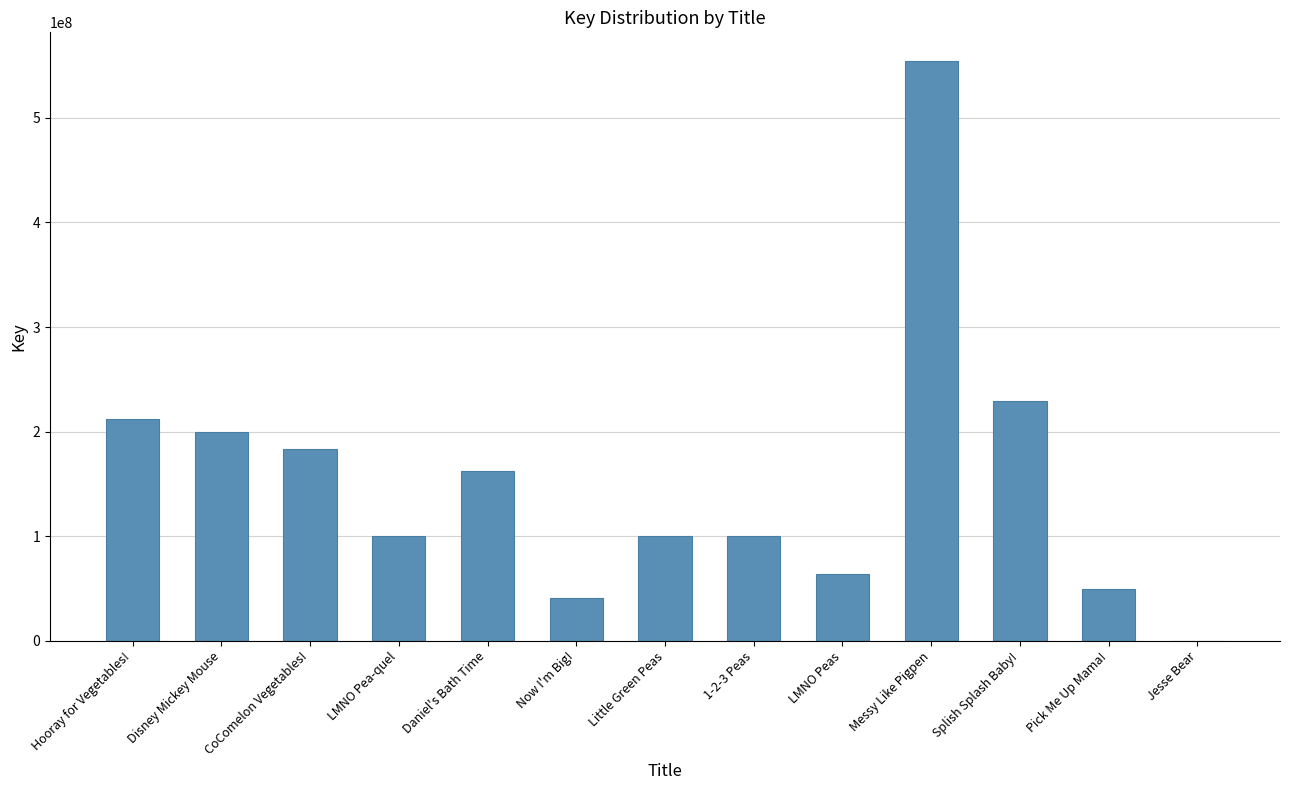

What is the greatest value displayed?

554149258